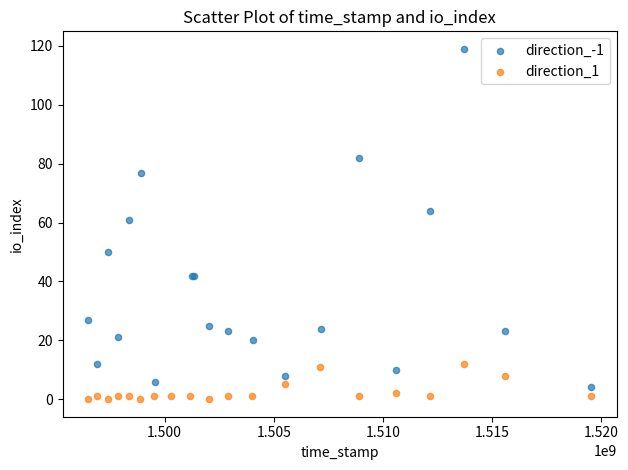

Which series has the widest spread of Y values?

direction_-1